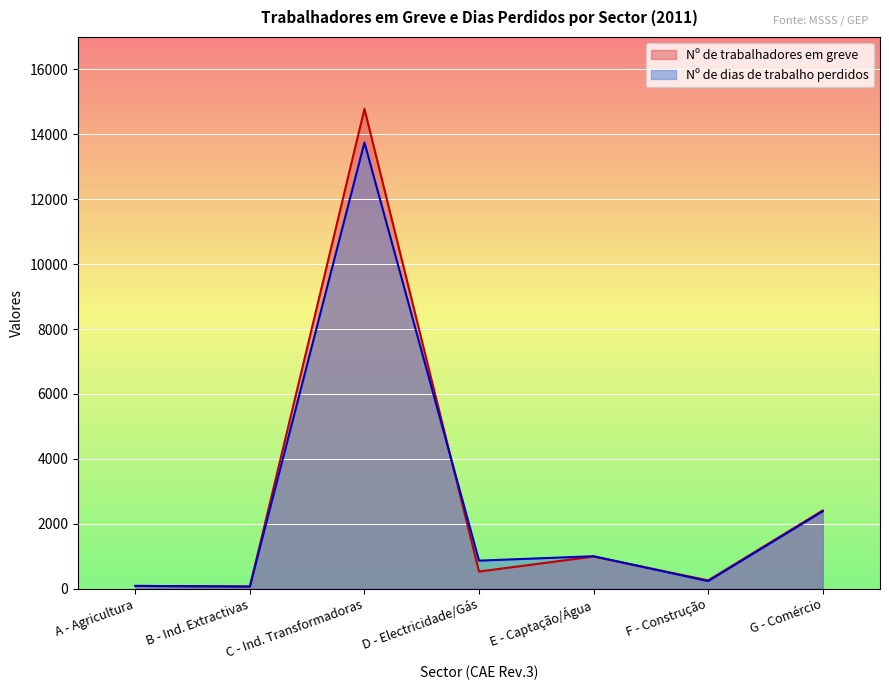

Reading left to right, list all the values displayed in this chart.

Nº de trabalhadores em greve: A - Agricultura=87.0	B - Ind. Extractivas=68.0	C - Ind. Transformadoras=14781.0	D - Electricidade/Gás=529.0	E - Captação/Água=992.0	F - Construção=257.0	G - Comércio=2412.0
Nº de dias de trabalho perdidos: A - Agricultura=86.7	B - Ind. Extractivas=68.0	C - Ind. Transformadoras=13746.9	D - Electricidade/Gás=865.3	E - Captação/Água=1001.4	F - Construção=234.7	G - Comércio=2384.8